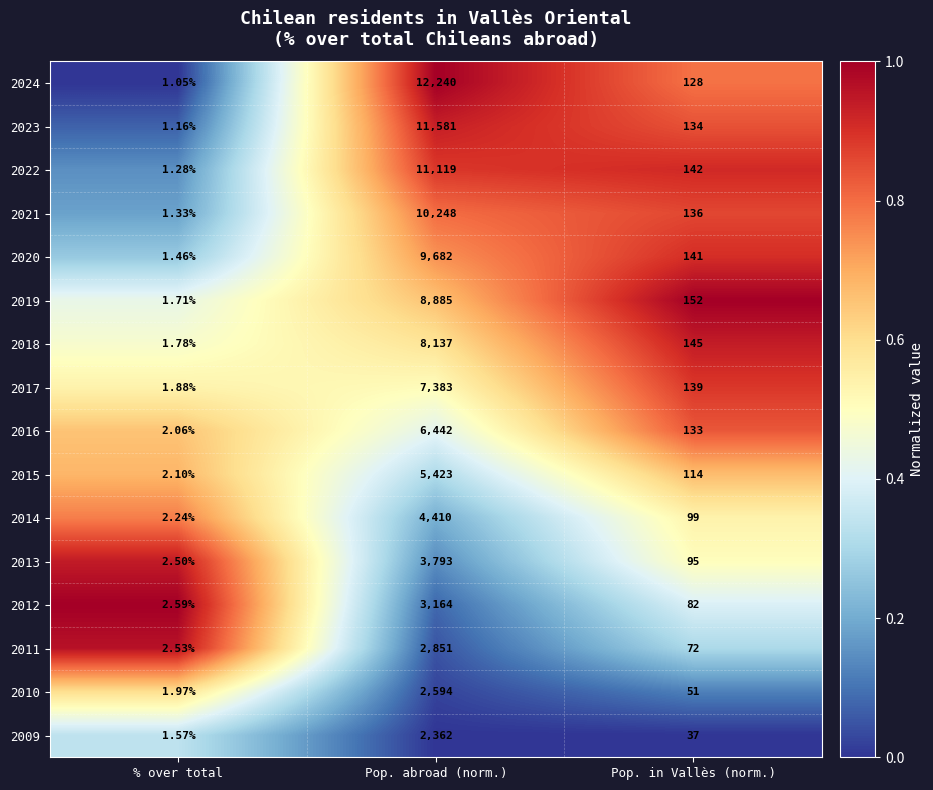

At which label is 2009 closest to 1181?

Pop. in Vallès (norm.)